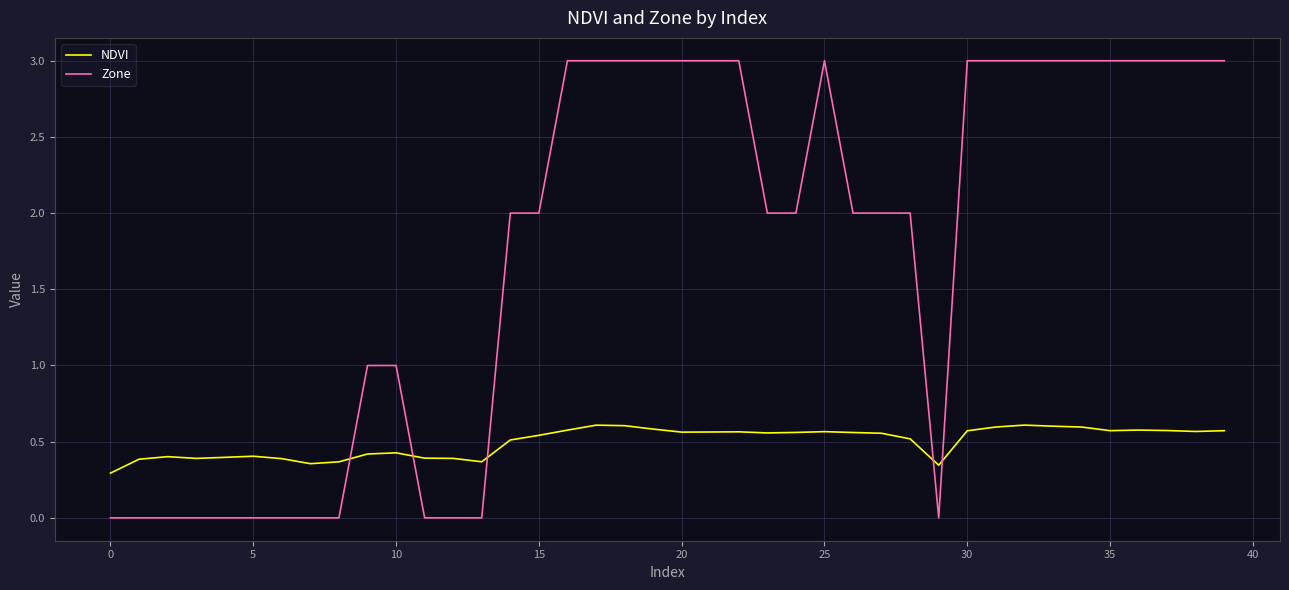

Count the number of categories in the chart.

40